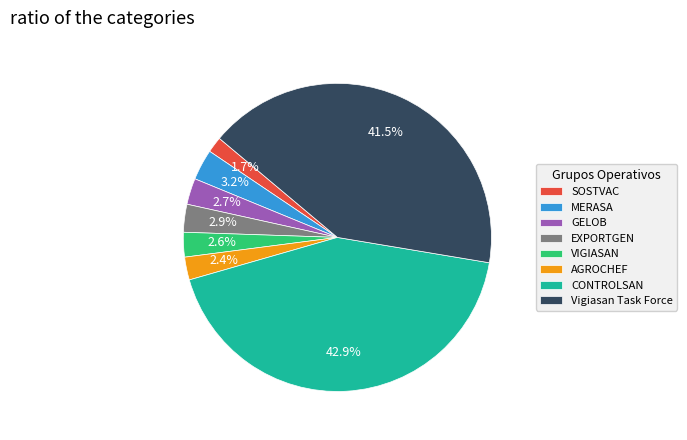

Between MERASA and AGROCHEF, which is larger?

MERASA